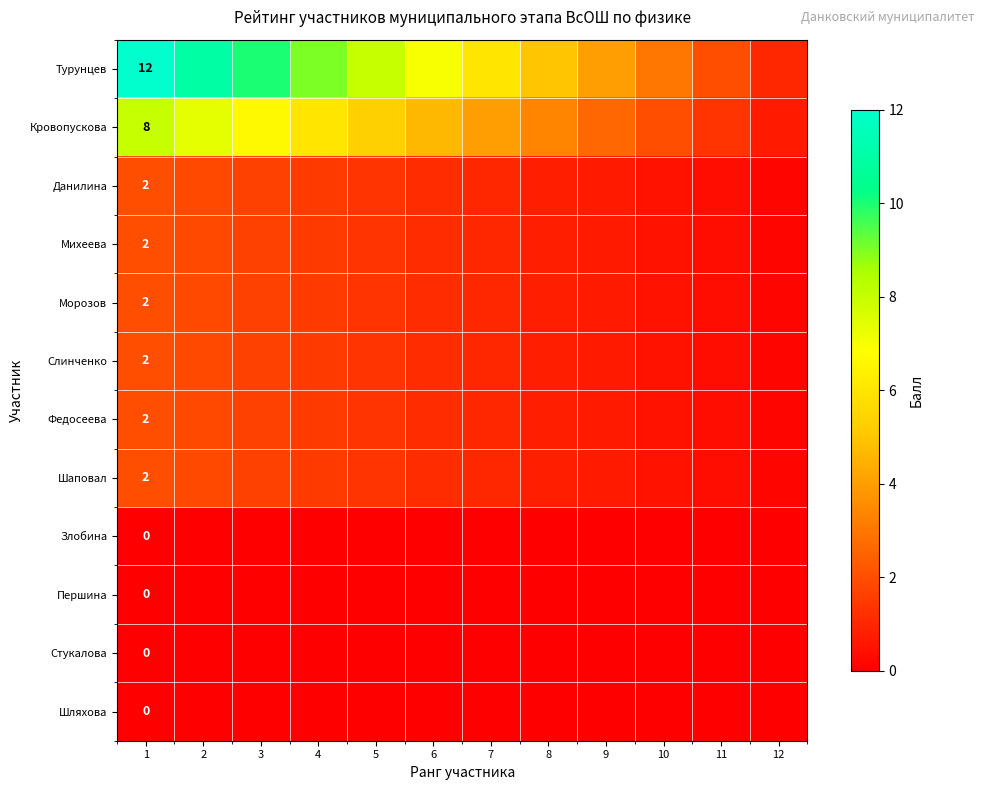

At which category does the chart reach its minimum across all series?

1